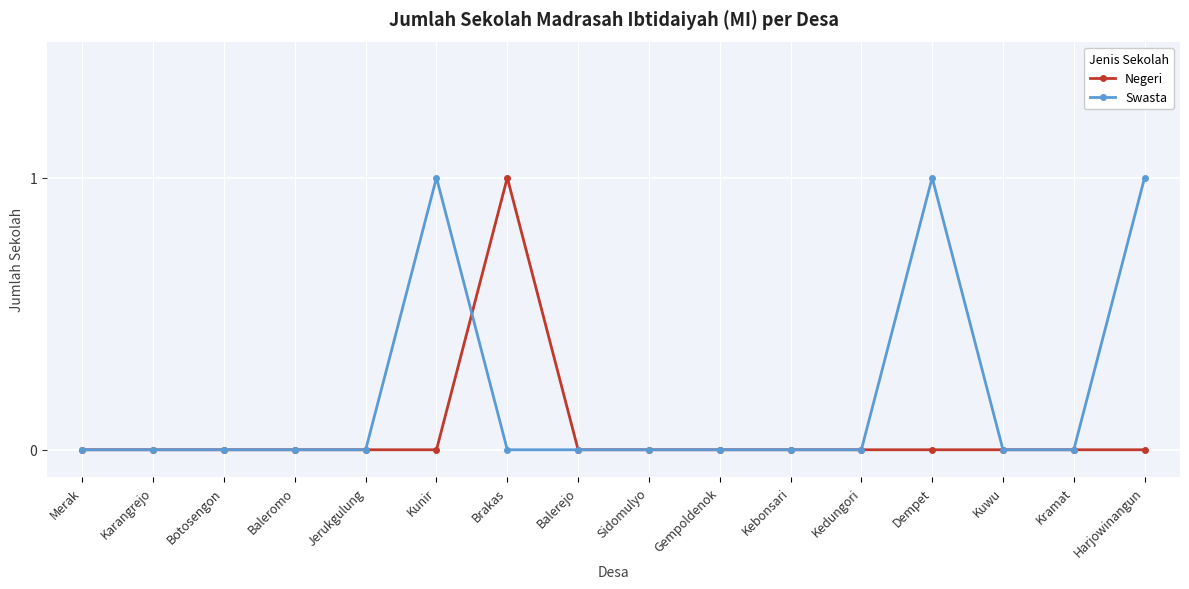

What is the label of the 11th point from the right?

Kunir